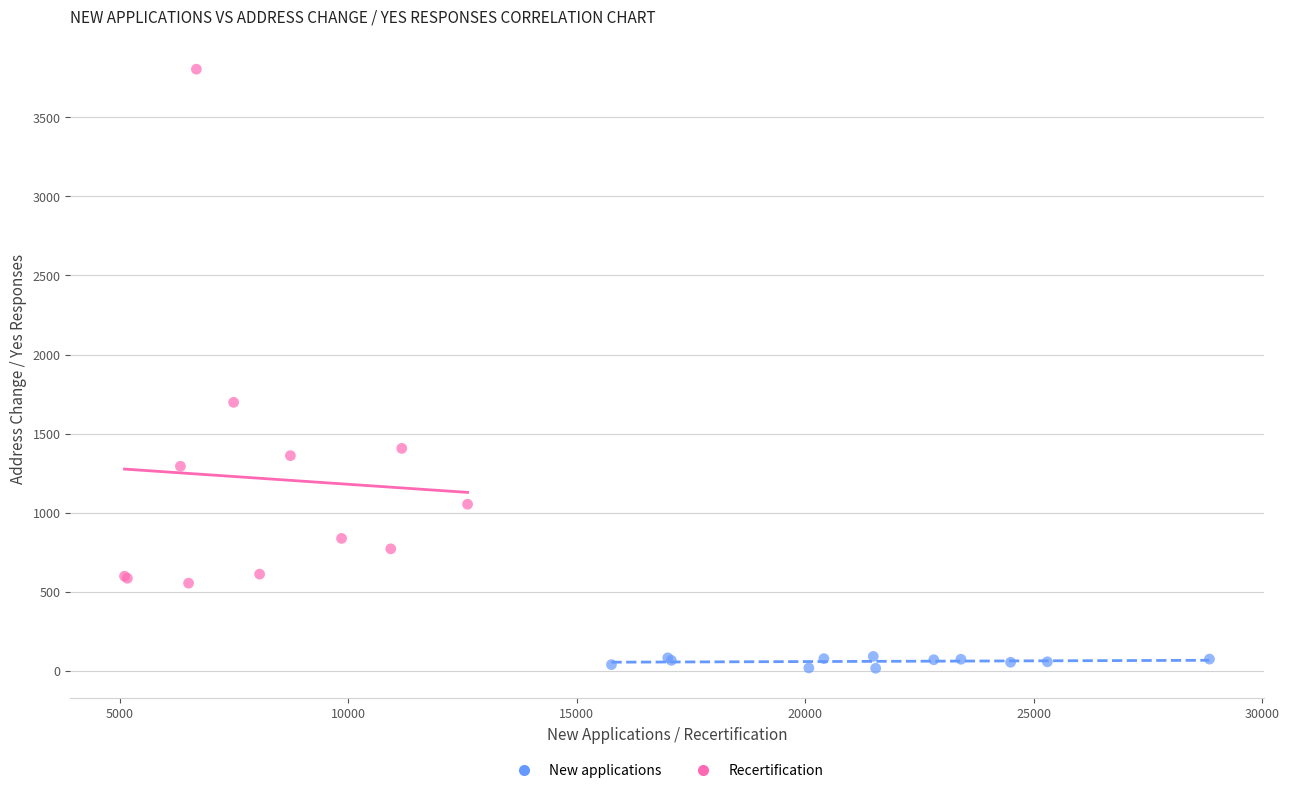

Which series reaches the maximum Y coordinate?

Recertification